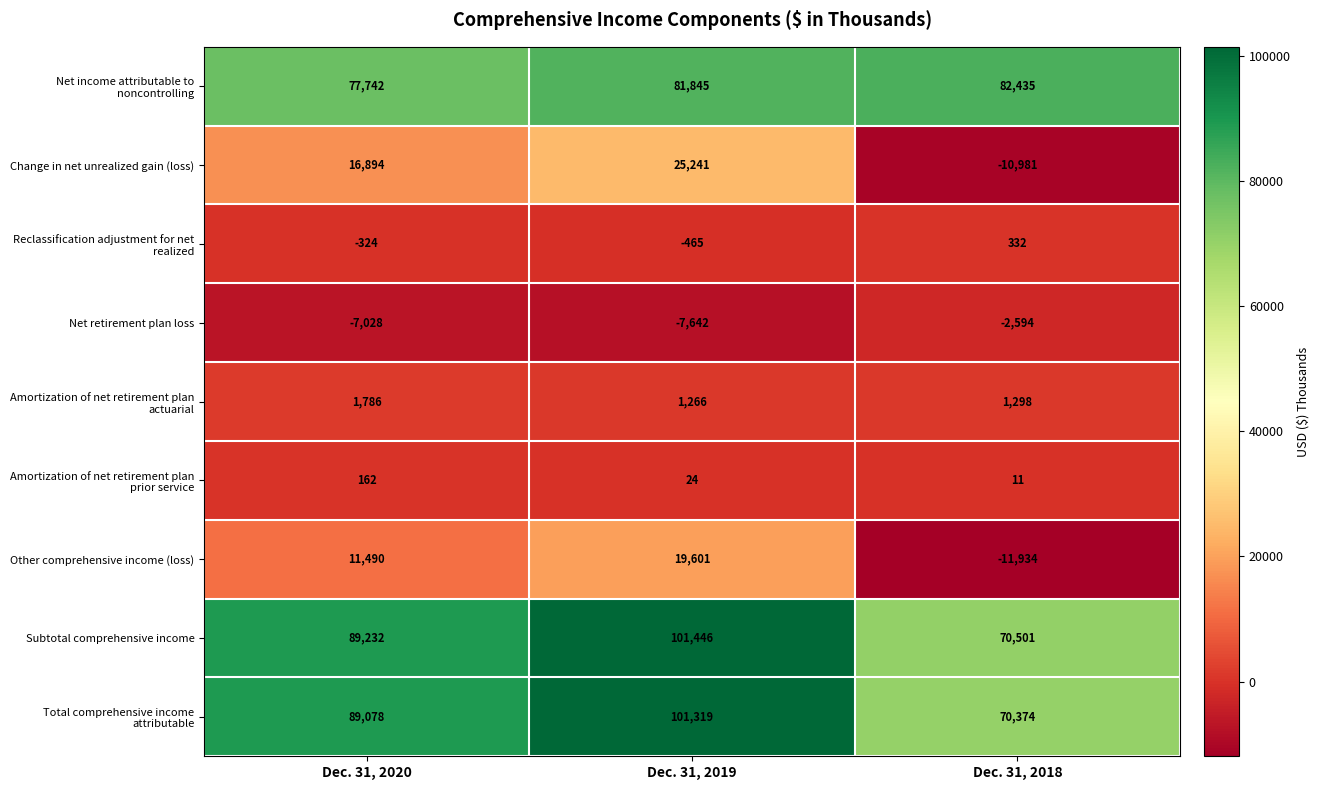

How many distinct data groups are displayed?

9